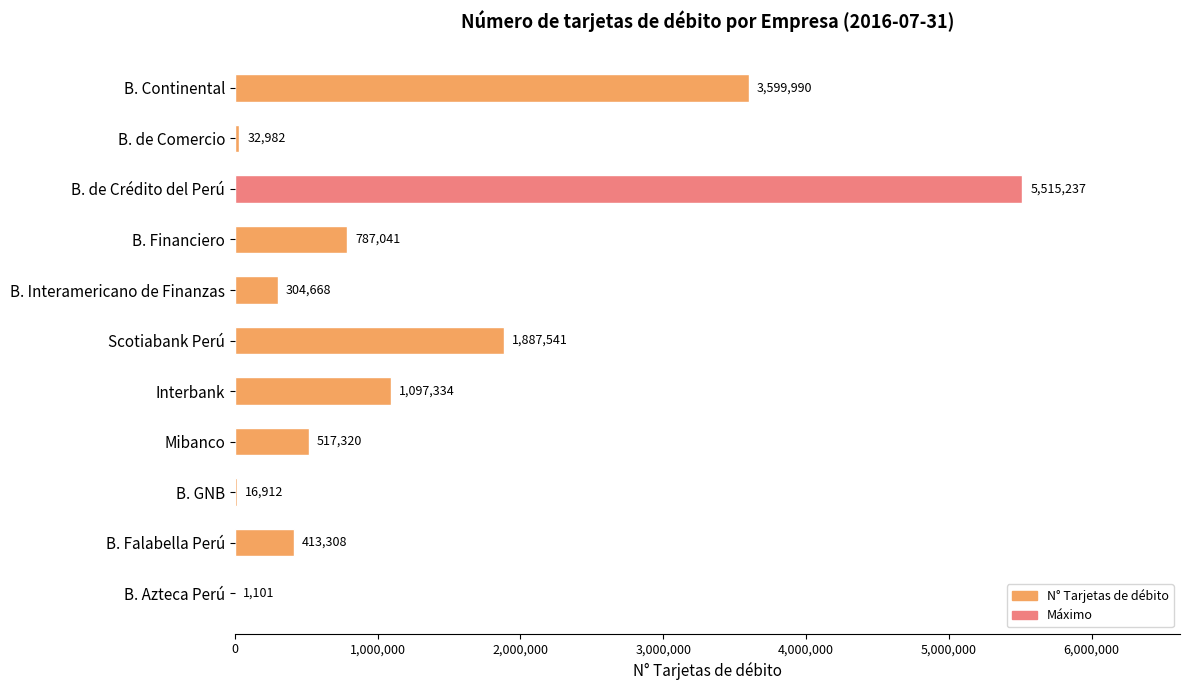

True or false: the data shows 928140 at Mibanco.

False